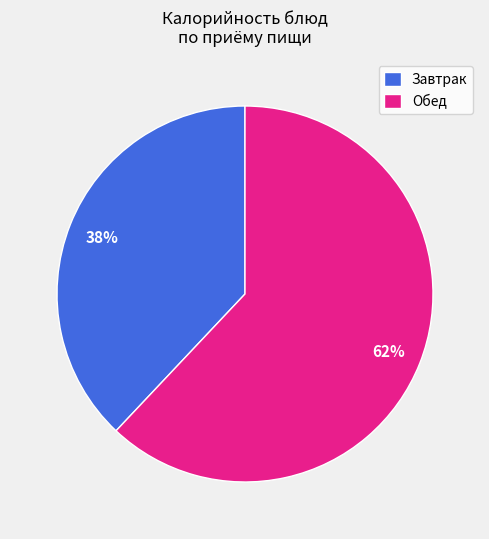

Is the sum of Завтрак and Обед greater than half?

Yes